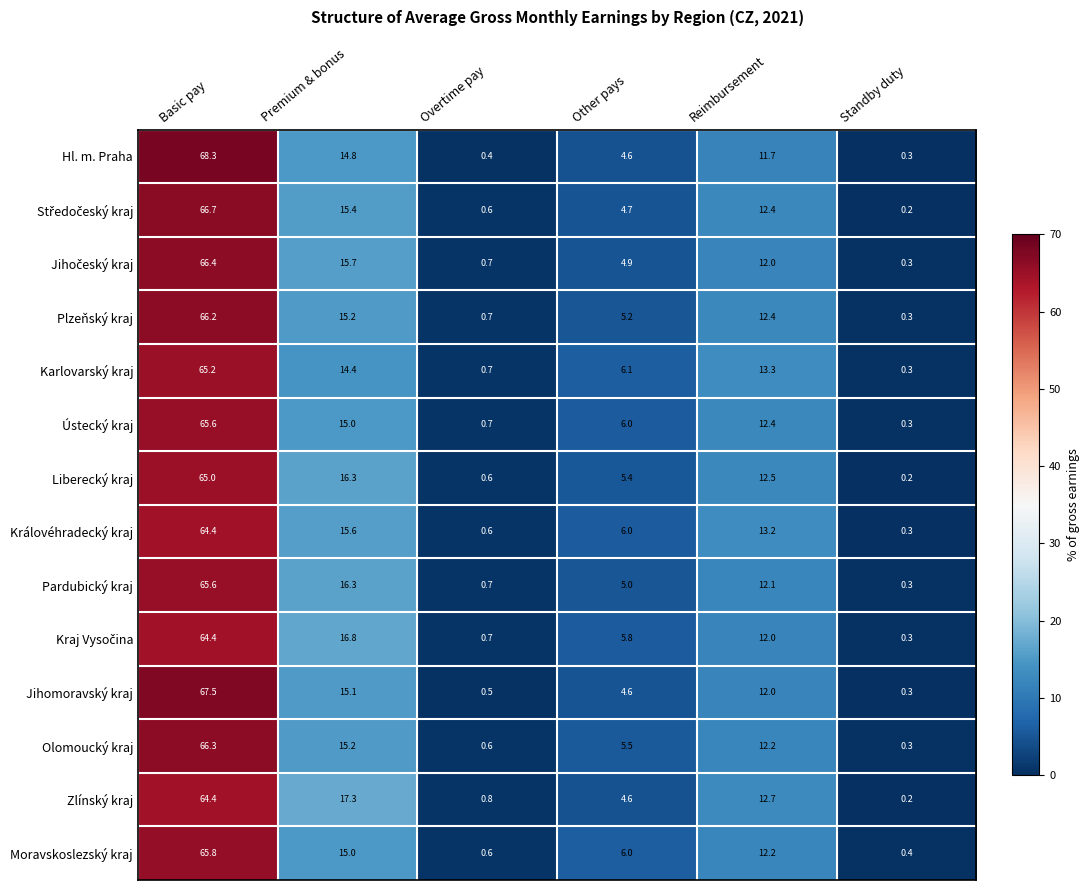

Where does the Karlovarský kraj series first go above 13?

Basic pay